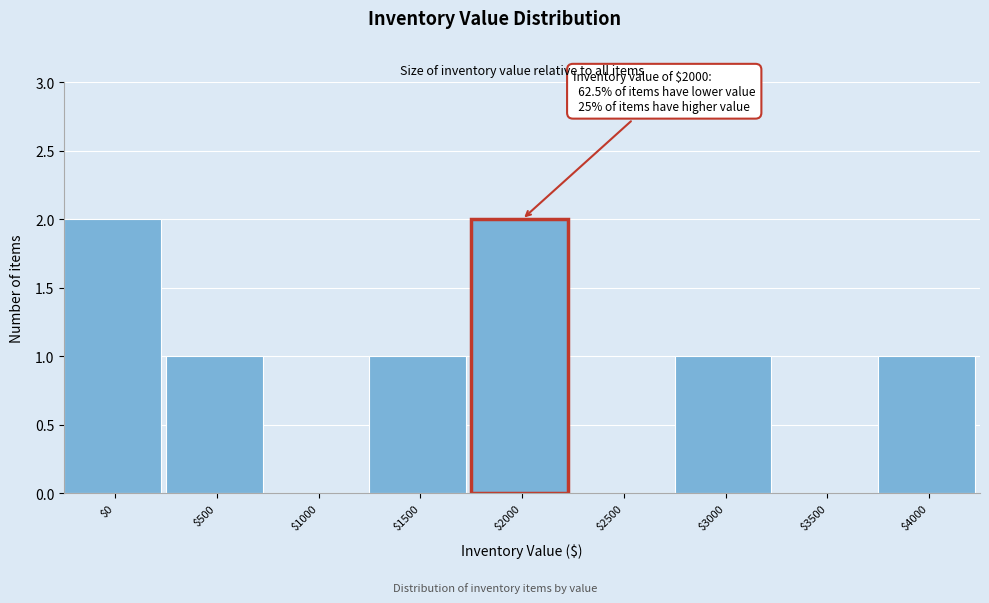

Is it true that the value at $3500 is 0?

True